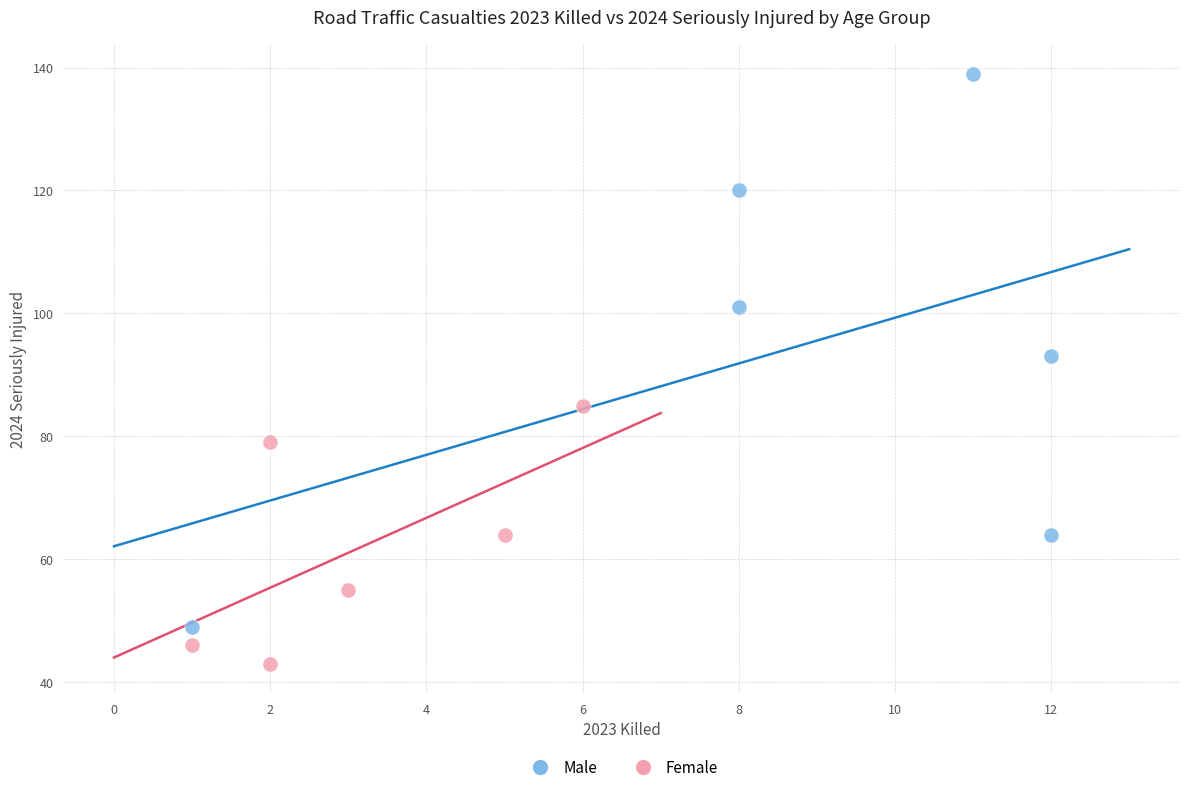

Which series contains the lowest Y value?

Female